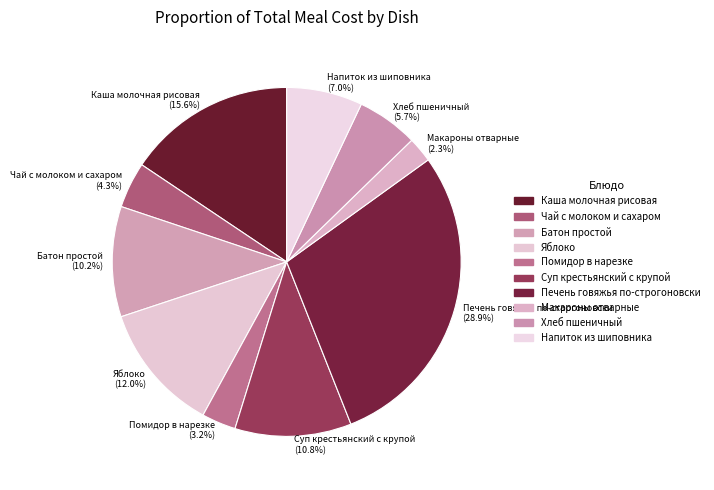

Is it true that Батон простой is 10% of the pie?

True